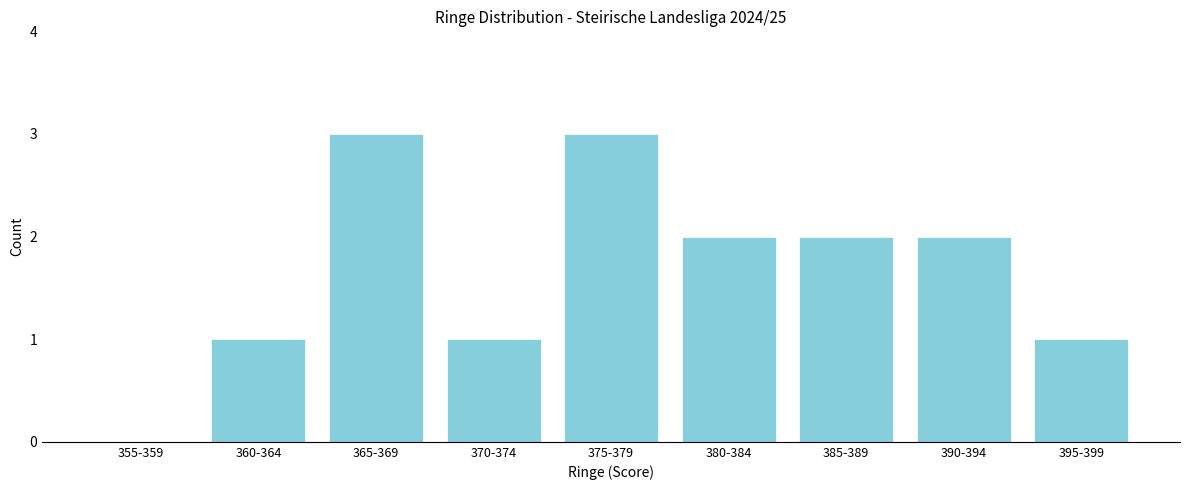

Reading right to left, transcribe all the data shown in this chart.

395-399=1	390-394=2	385-389=2	380-384=2	375-379=3	370-374=1	365-369=3	360-364=1	355-359=0